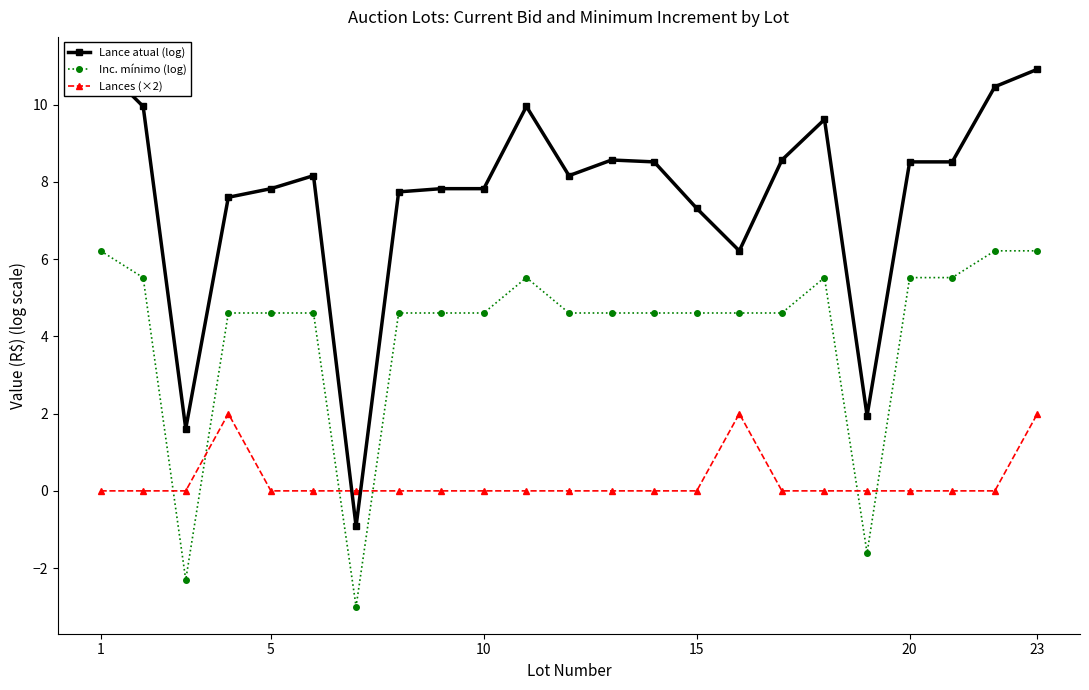

In Inc. mínimo (log), how many points are lower than both neighbors (excluding endpoints)?

3